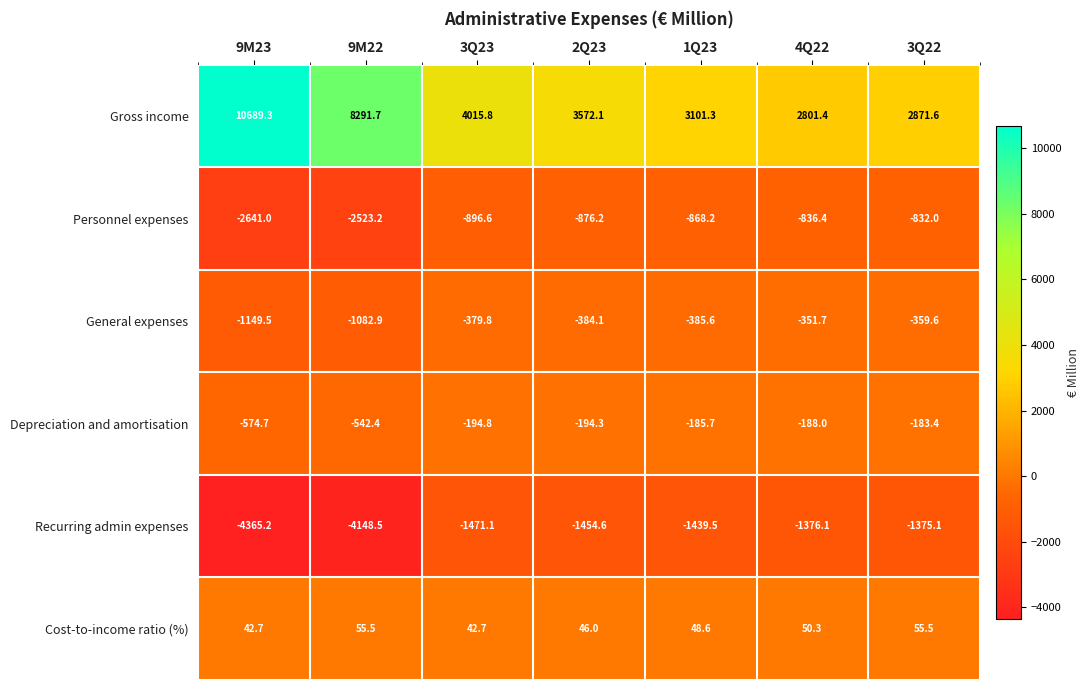

What is the maximum value for Recurring admin expenses?

-1375.1